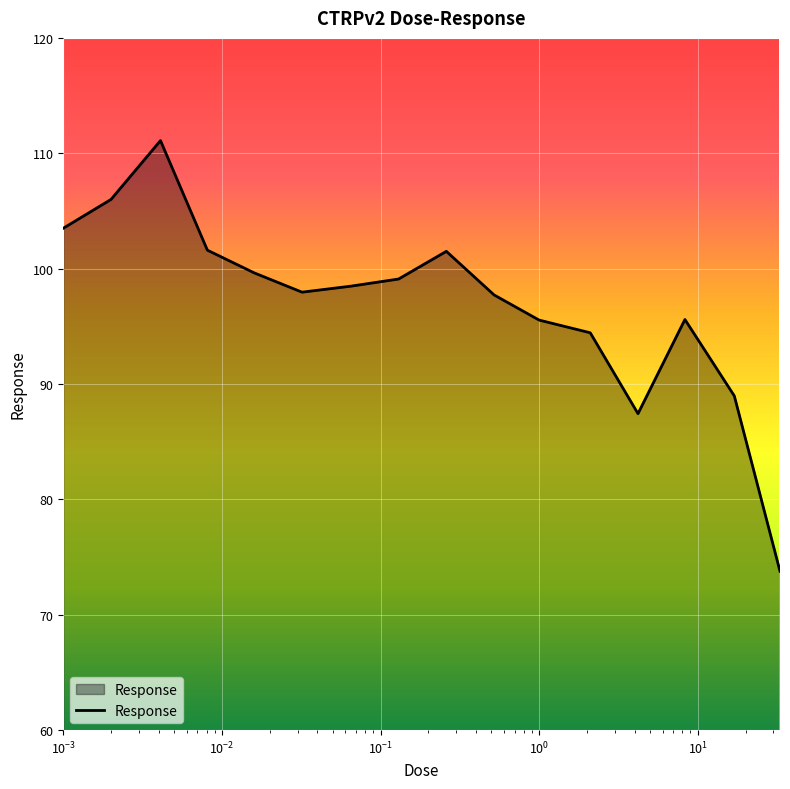

What is the difference between the maximum and minimum values?

37.3